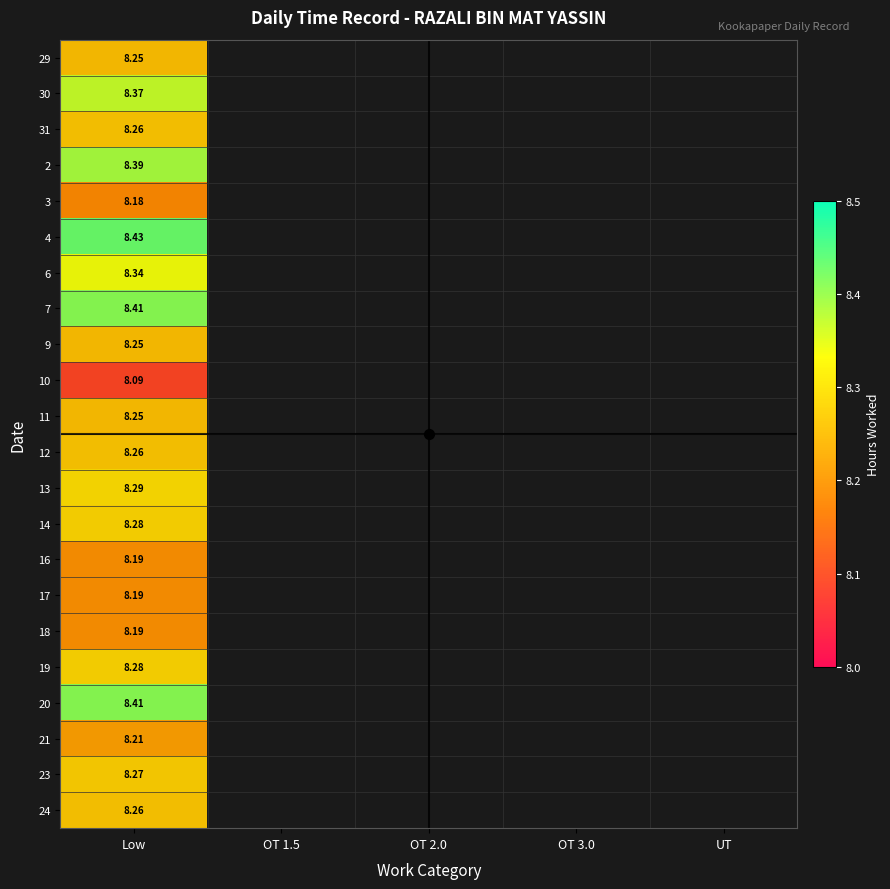

At OT 1.5, list the series in order from smallest to largest.

29, 30, 31, 2, 3, 4, 6, 7, 9, 10, 11, 12, 13, 14, 16, 17, 18, 19, 20, 21, 23, 24